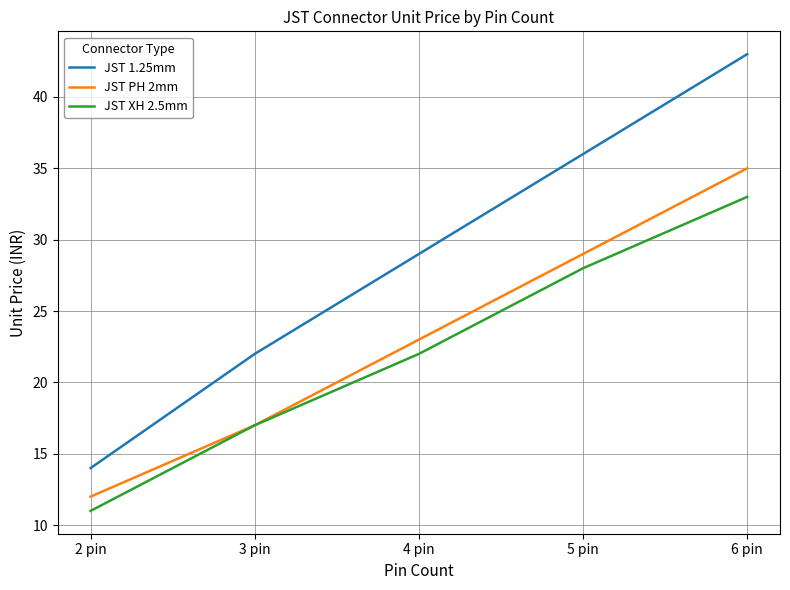

Where is JST PH 2mm nearest to the value 23?

4 pin